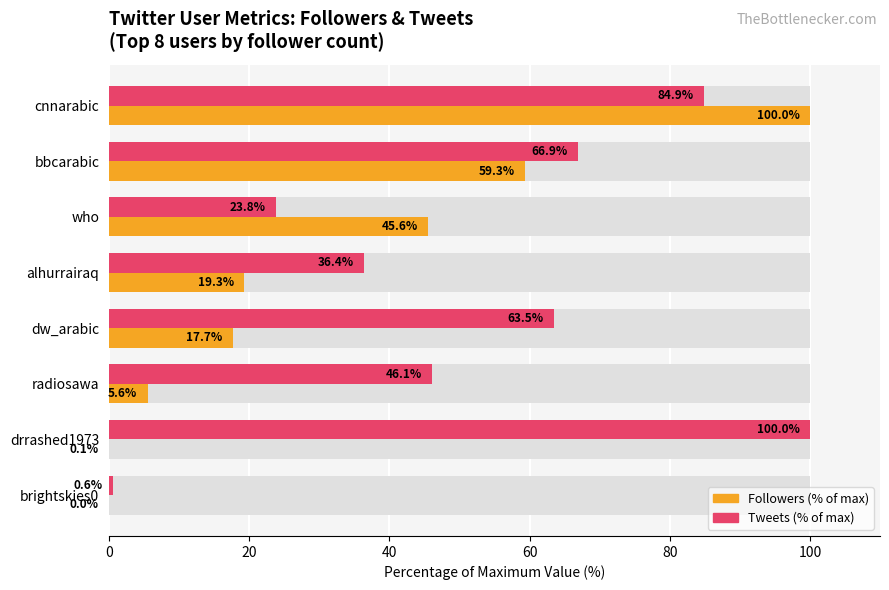

Is it true that Followers (% of max) equals 0.0 at brightskies0?

False